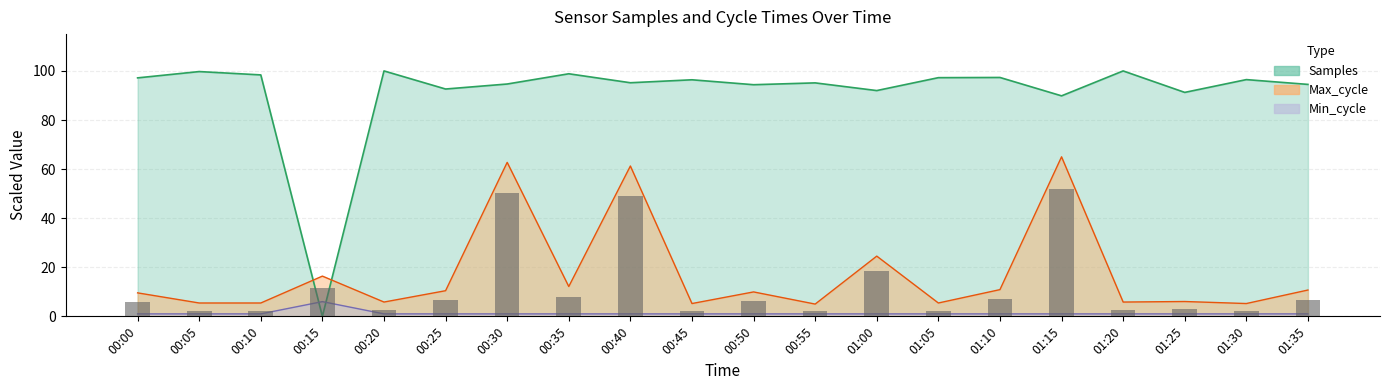

True or false: Samples has a value of 40.9 at 01:35.

False